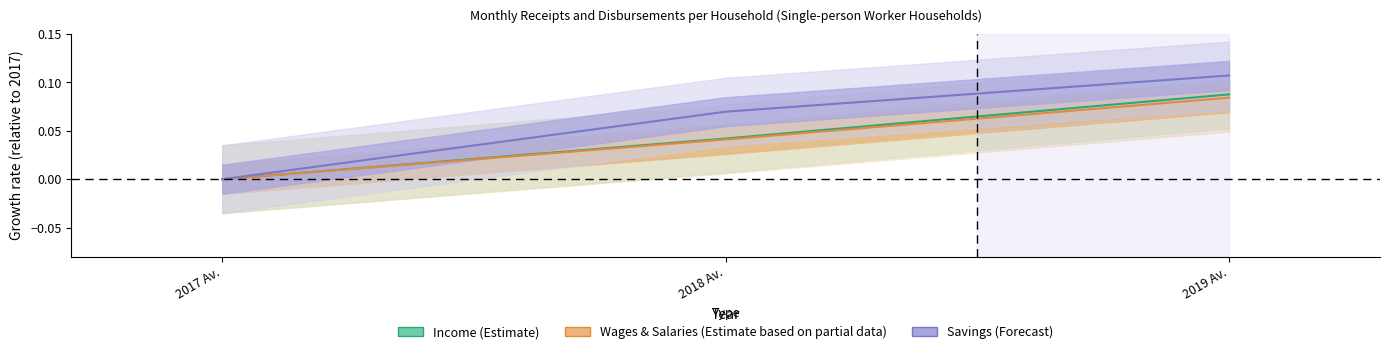

Reading left to right, extract all data points from this chart.

Income: 0.0	0.0	0.1
Wages and salaries: 0.0	0.0	0.1
Savings: 0.0	0.1	0.1